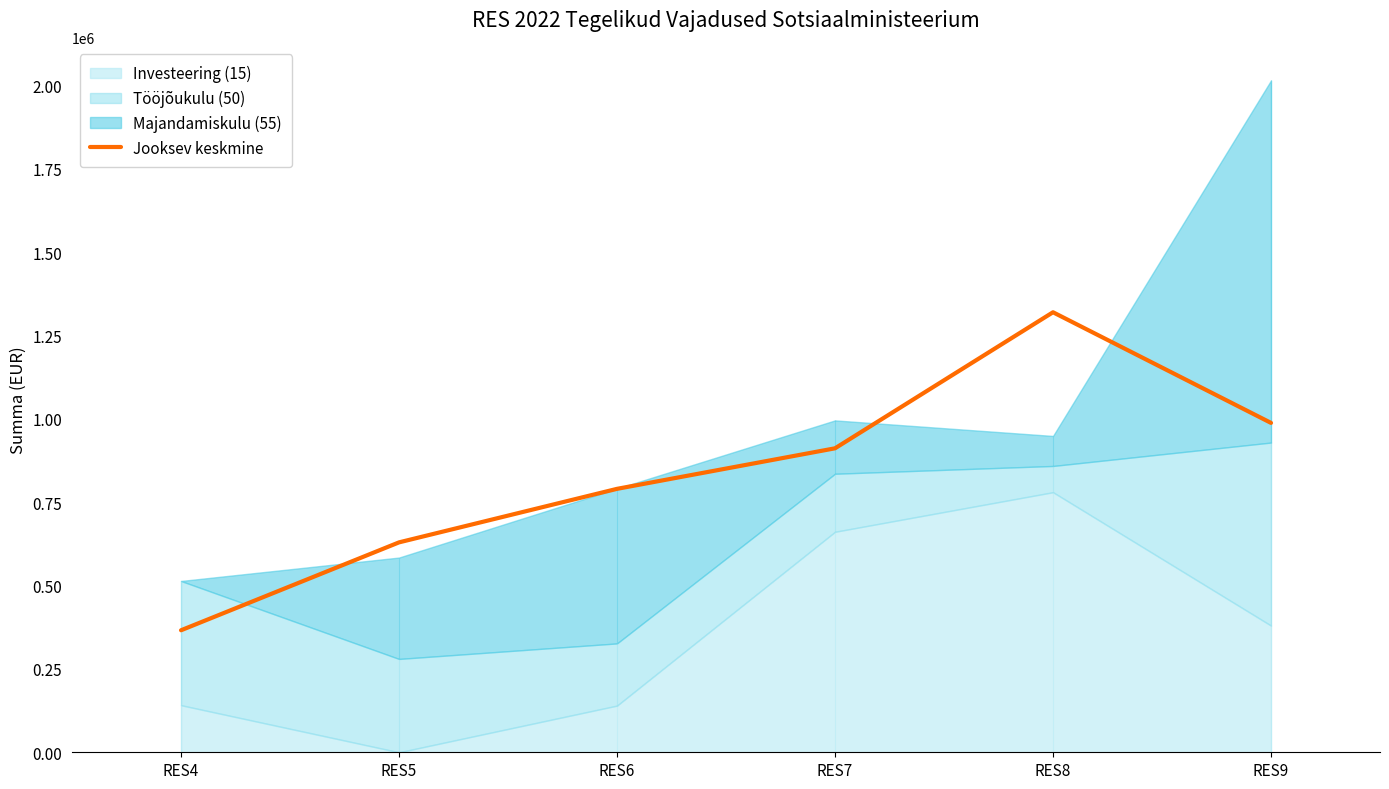

What is the change in value from RES4 to RES5?

+263604.0